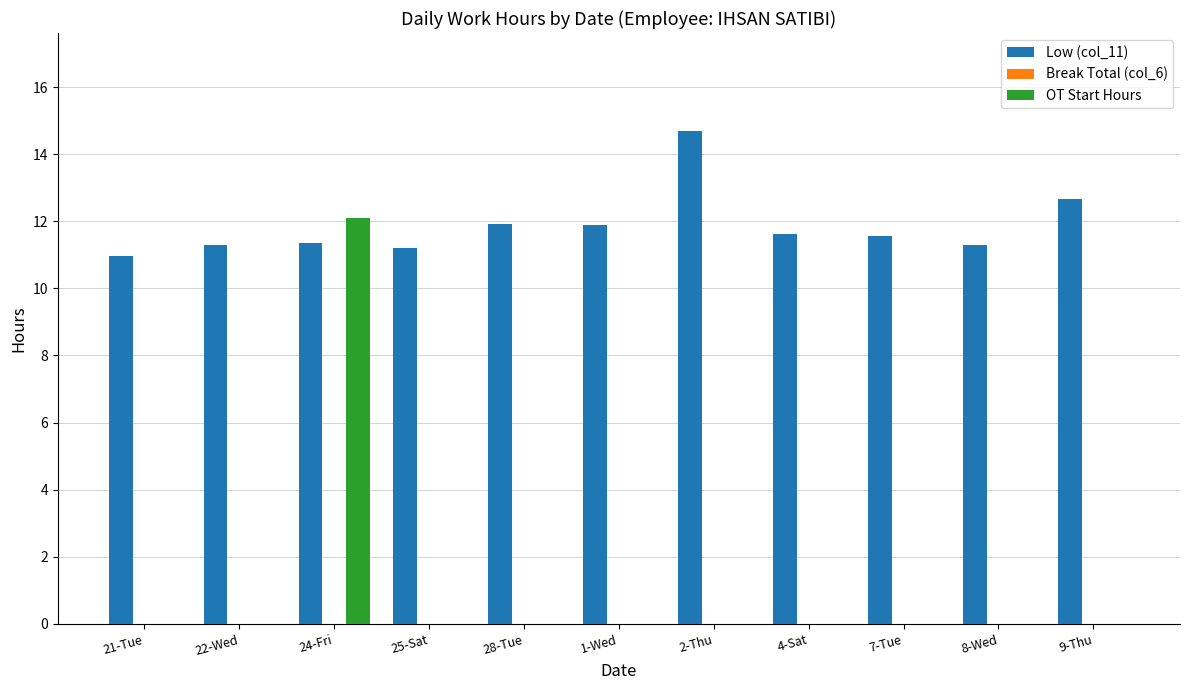

What is the sum of the Low (col_11) values at 25-Sat and 4-Sat?

22.8